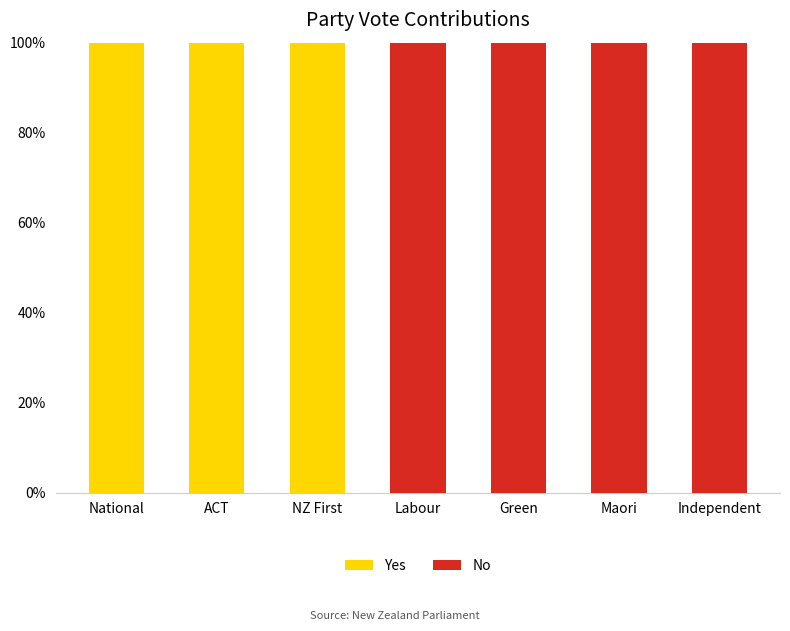

The Yes series shows 100 at NZ First. True or false?

True